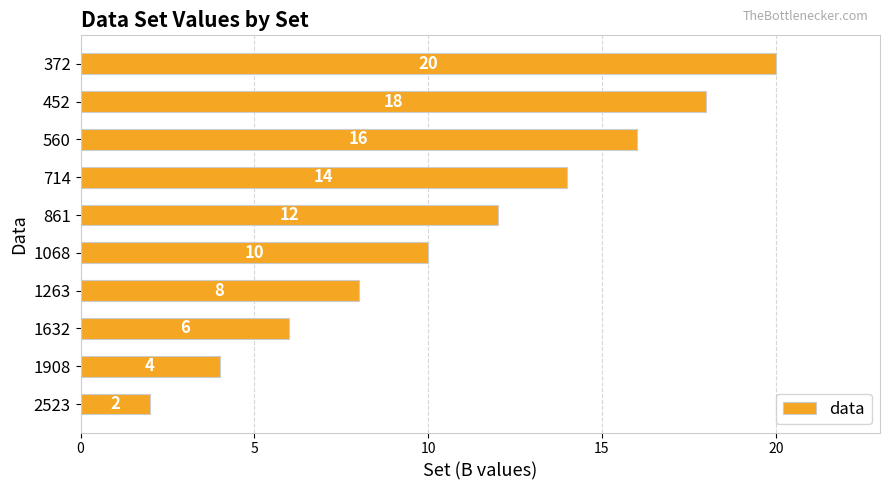

Rank the categories by value from highest to lowest.

372, 452, 560, 714, 861, 1068, 1263, 1632, 1908, 2523